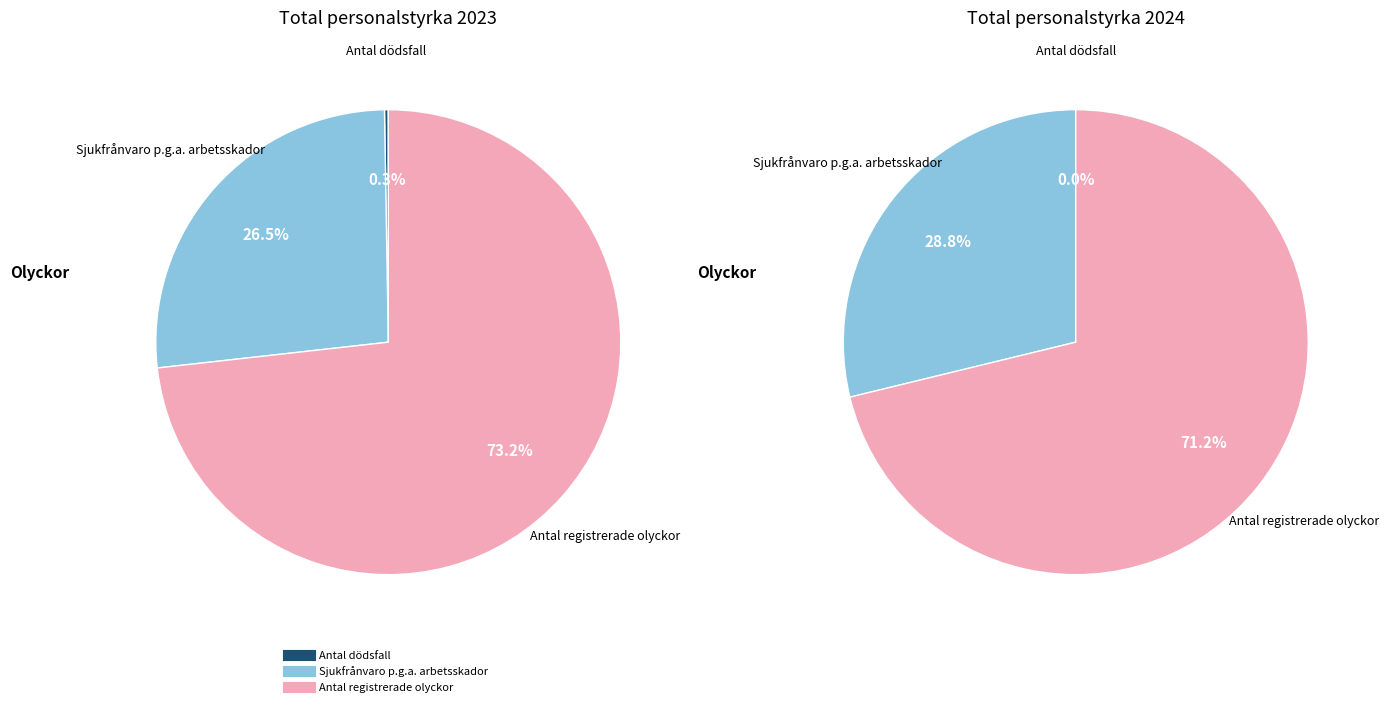

How many slices are in this pie chart?

3